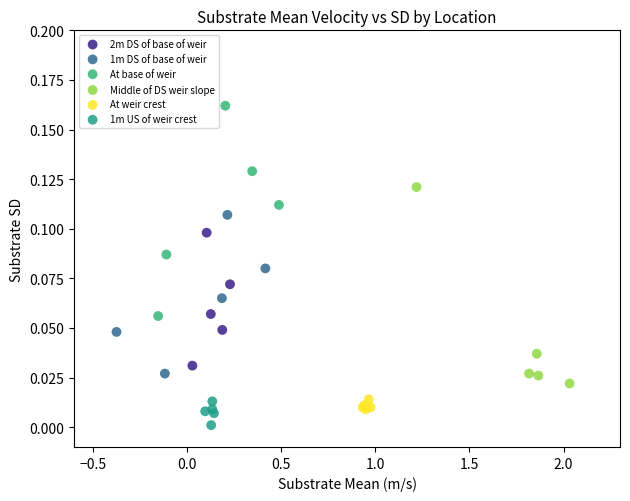

Which series contains the highest Y value?

At base of weir